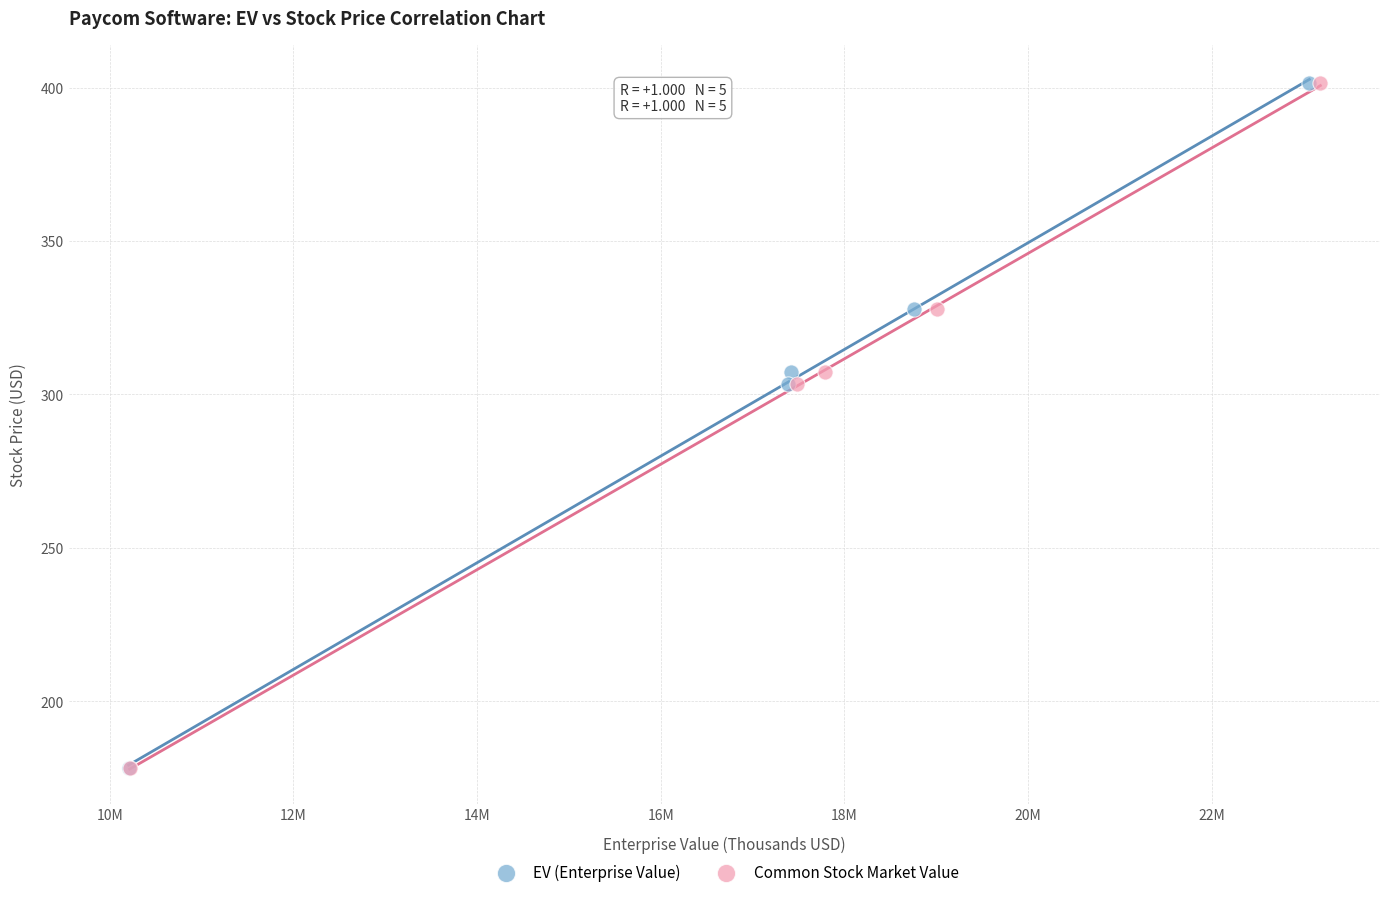

What are all the series names shown in the legend?

EV (Enterprise Value), Common Stock Market Value